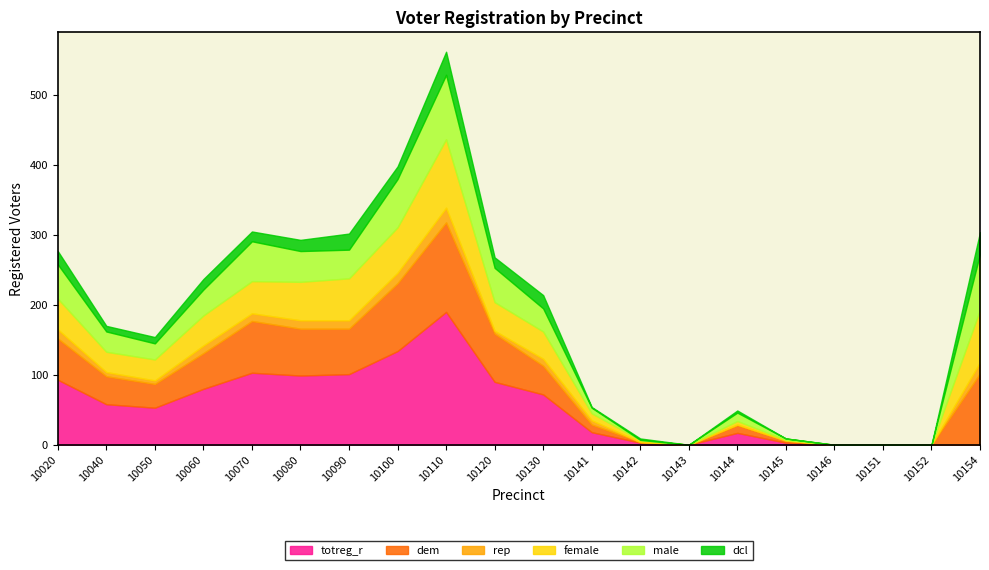

What is the spread (max minus min) of values at 10141?

17